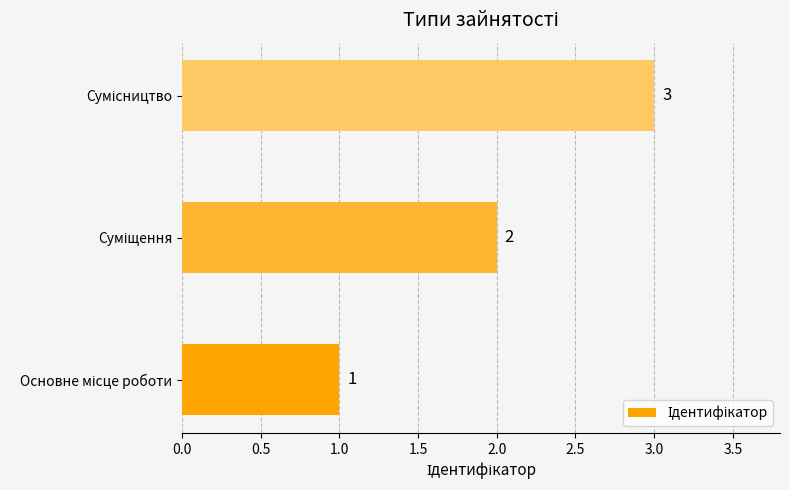

How many values are between 1 and 3?

3